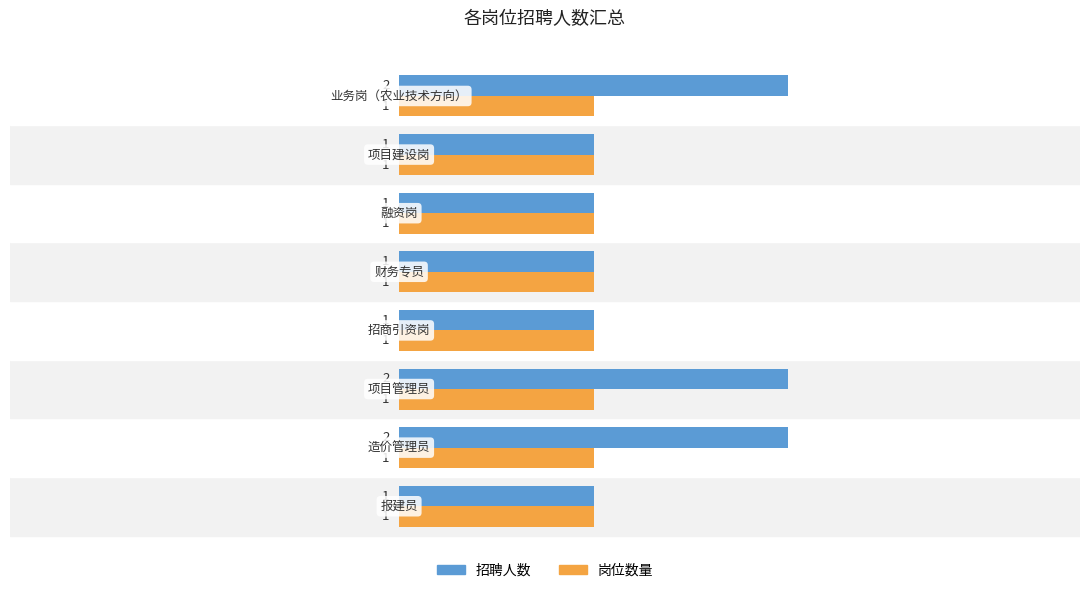

Rank the series by their average value, from lowest to highest.

岗位数量, 招聘人数